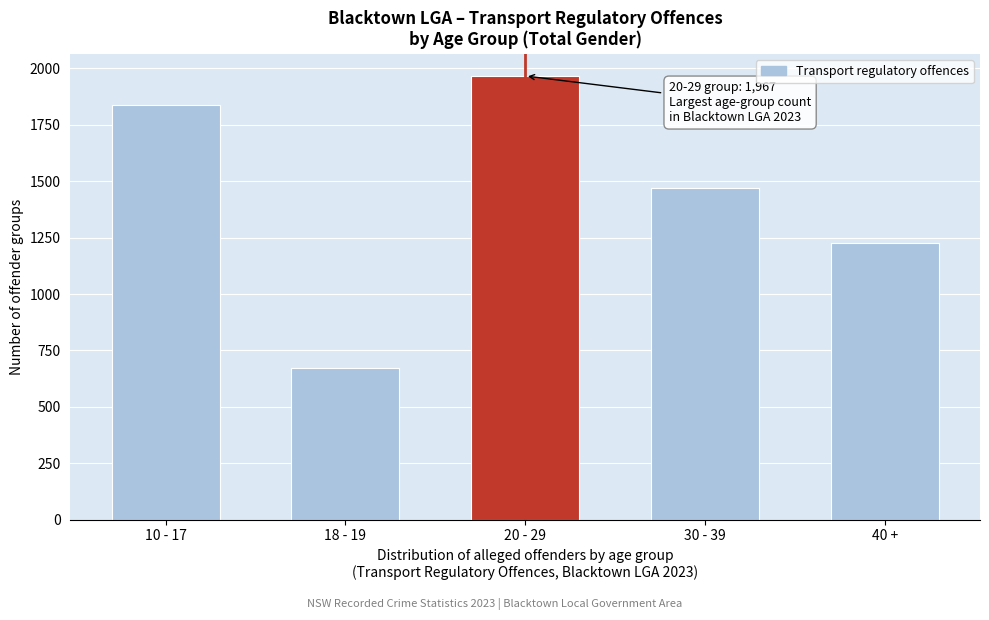

Reading left to right, transcribe all the data shown in this chart.

10 - 17=1840	18 - 19=672	20 - 29=1967	30 - 39=1472	40 +=1228